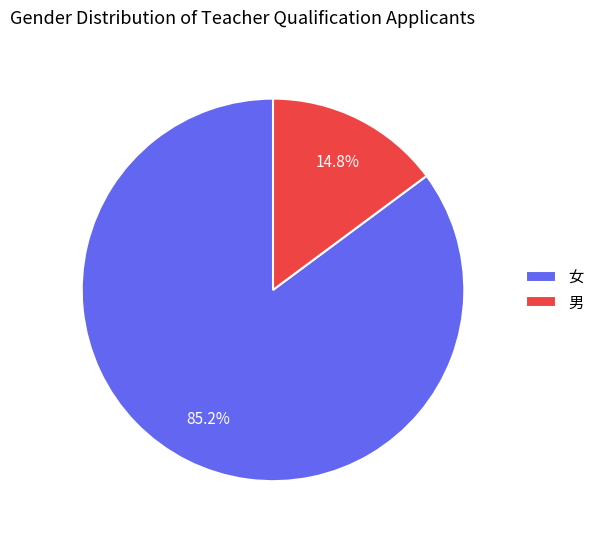

To the nearest percent, what is the average slice percentage?

50%